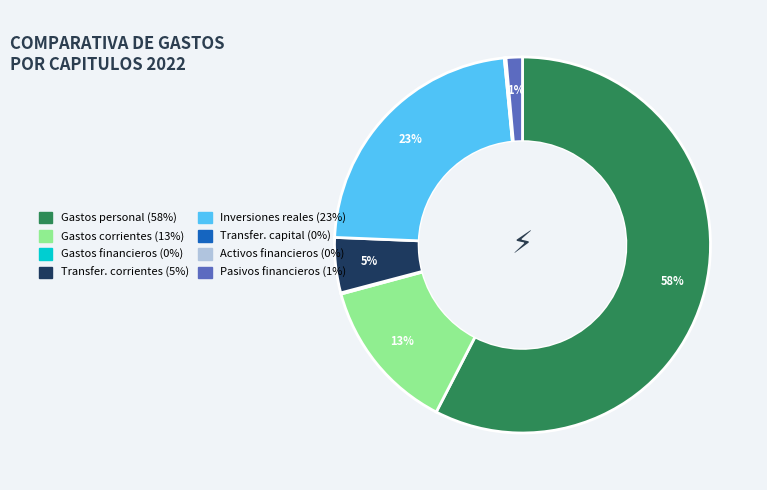

To the nearest percent, what is the average slice percentage?

12%